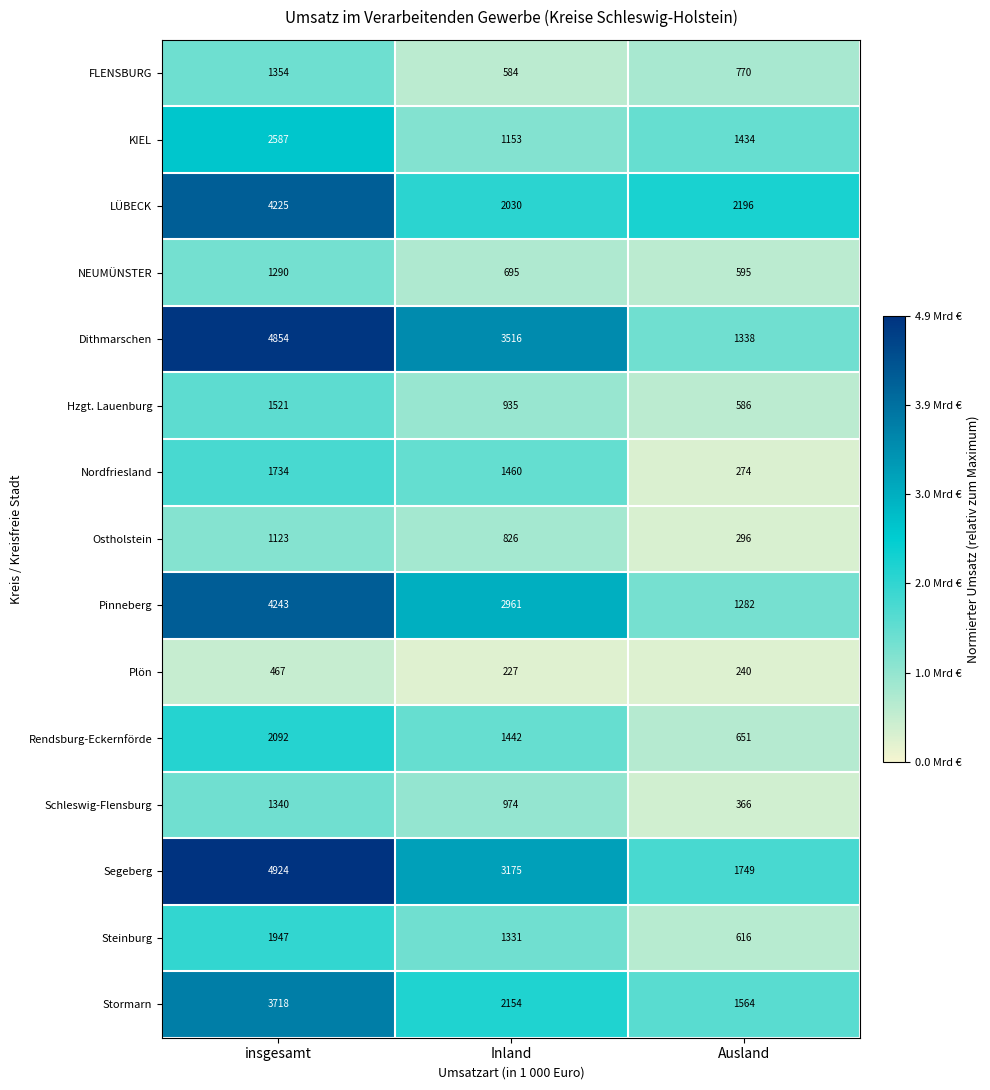

At Inland, list the series in order from smallest to largest.

Plön, FLENSBURG, NEUMÜNSTER, Ostholstein, Hzgt. Lauenburg, Schleswig-Flensburg, KIEL, Steinburg, Rendsburg-Eckernförde, Nordfriesland, LÜBECK, Stormarn, Pinneberg, Segeberg, Dithmarschen